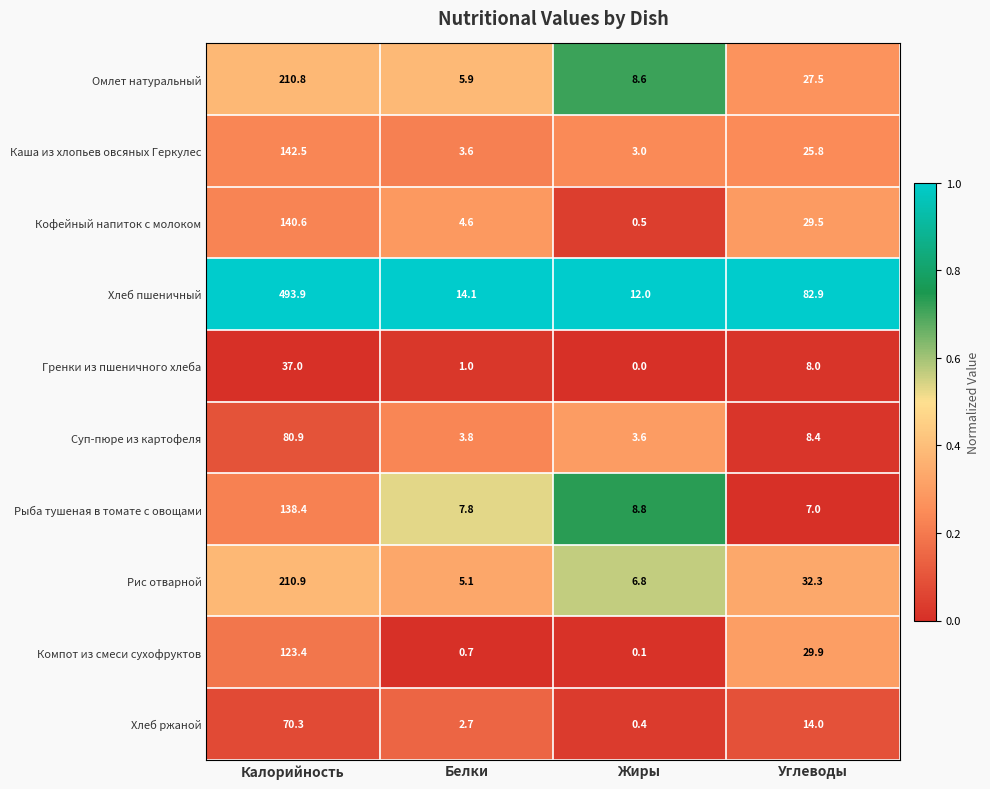

At Углеводы, list the series in order from smallest to largest.

Рыба тушеная в томате с овощами, Гренки из пшеничного хлеба, Суп-пюре из картофеля, Хлеб ржаной, Каша из хлопьев овсяных Геркулес, Омлет натуральный, Кофейный напиток с молоком, Компот из смеси сухофруктов, Рис отварной, Хлеб пшеничный